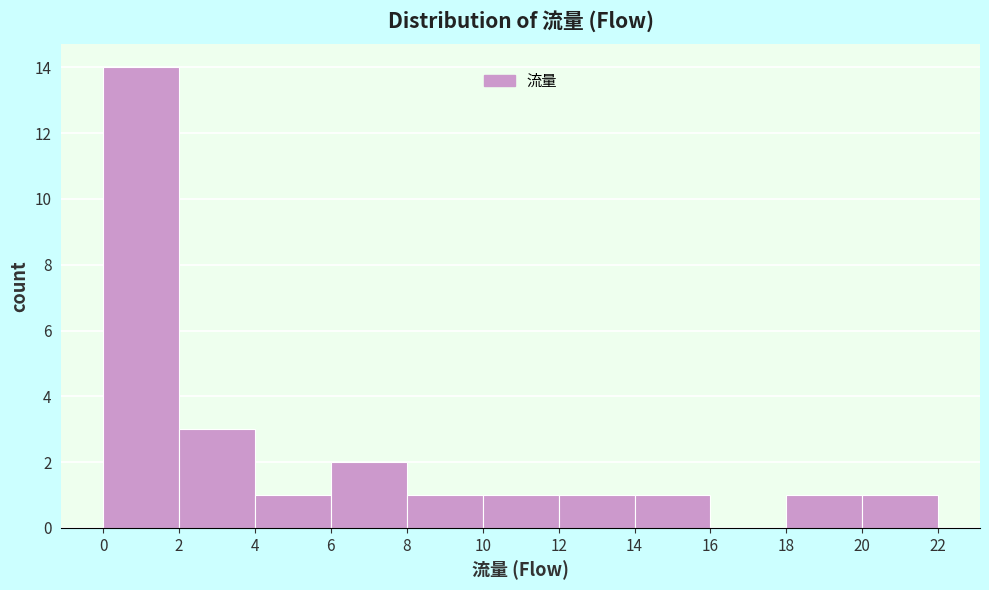

Reading left to right, transcribe this chart: for each bar, give the range it covers on the x-axis and its height. The values are not printed on the chart, so give them approximately, as read against the axis.

0 to 2: 14
2 to 4: 3
4 to 6: 1
6 to 8: 2
8 to 10: 1
10 to 12: 1
12 to 14: 1
14 to 16: 1
16 to 18: 0
18 to 20: 1
20 to 22: 1